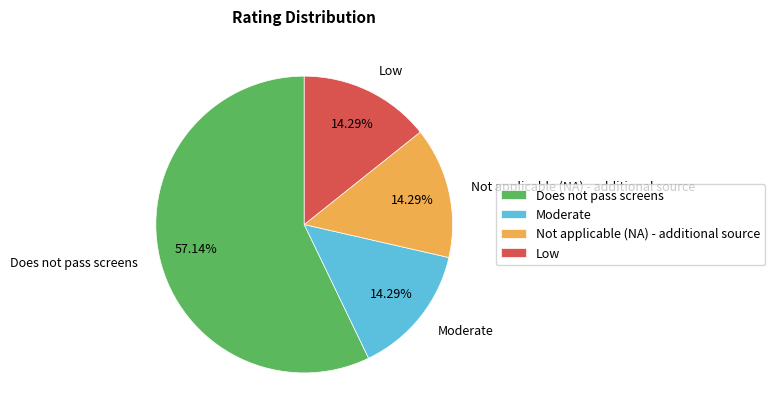

To the nearest percent, what percentage of the pie is Not applicable (NA) - additional source?

14%